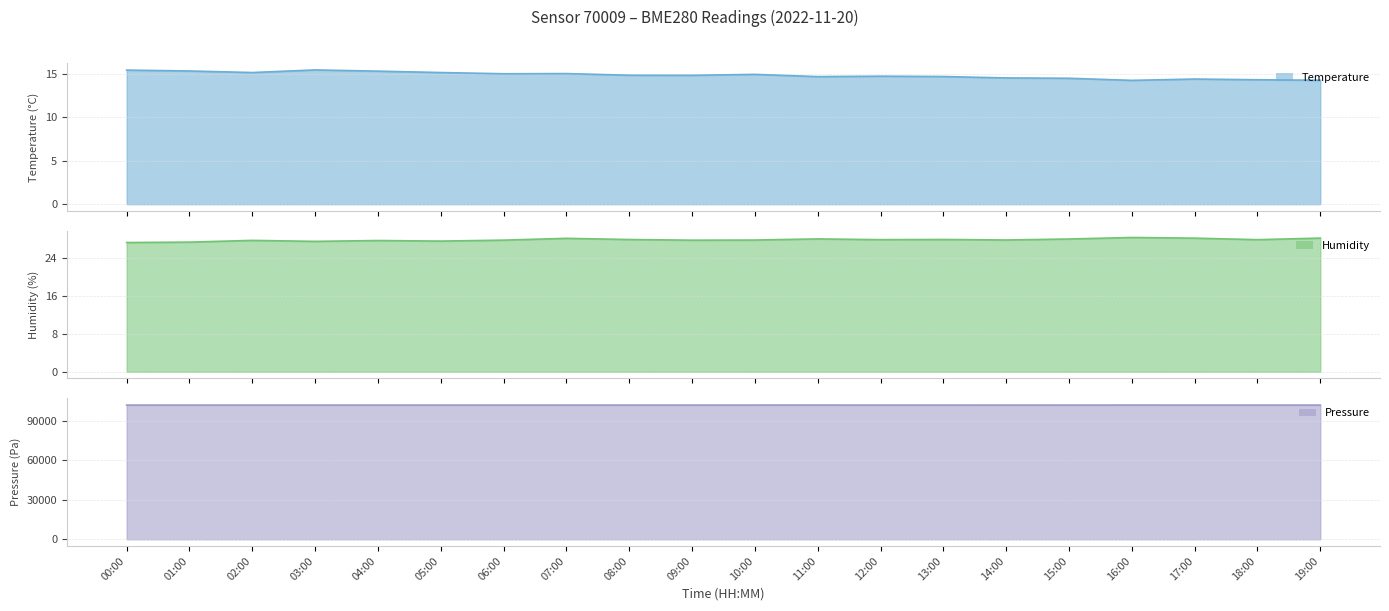

Where is the first local maximum for temperature_line?

03:00